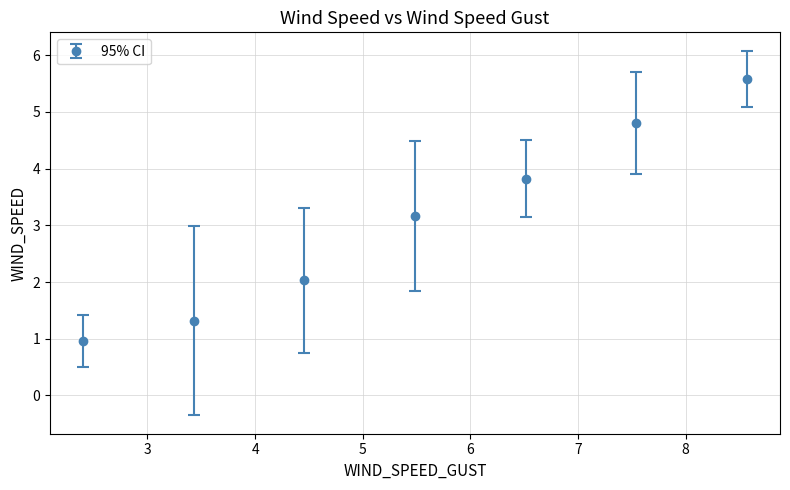

What is the average value?

3.1